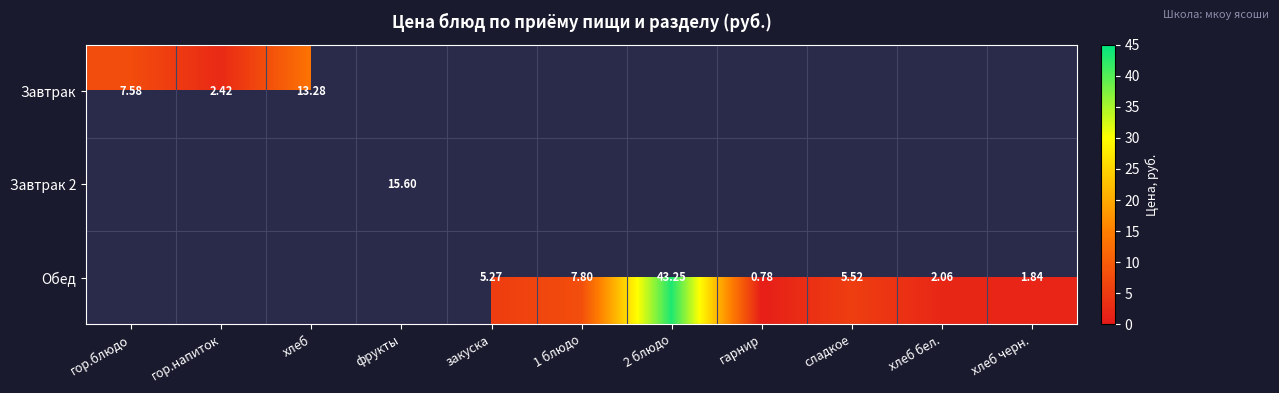

List the series in order of their peak value, lowest first.

Завтрак, Завтрак 2, Обед